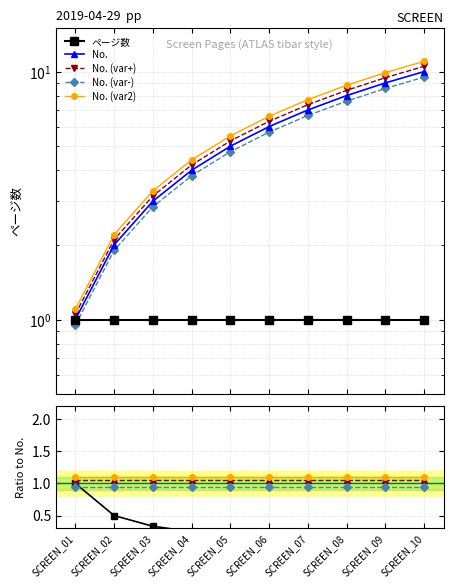

Does the chart display data point markers on the line(s)?

Yes